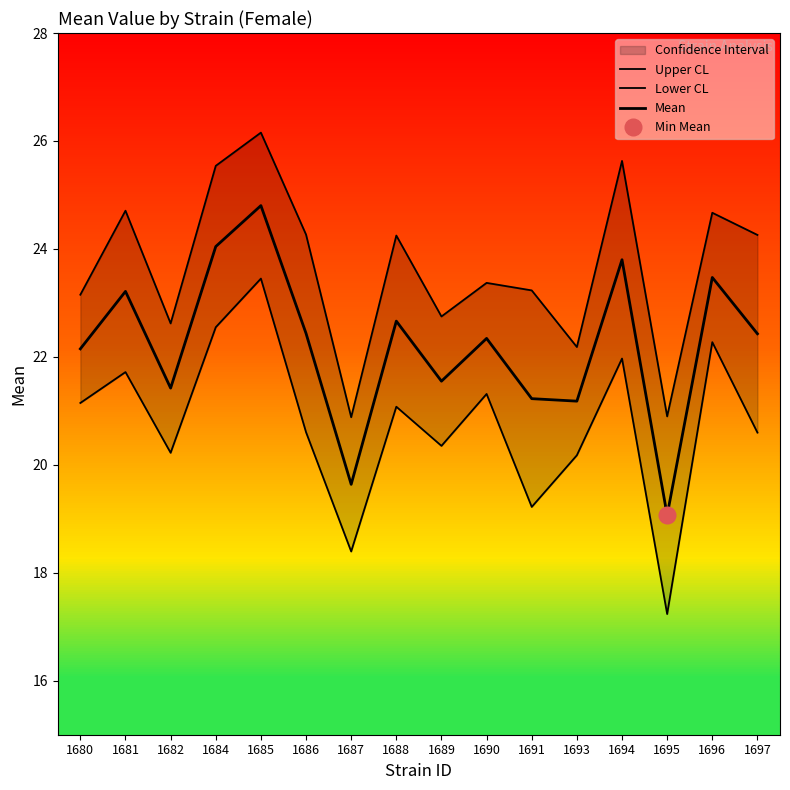

Which series changed the most between 1688 and 1697?

Lower CL